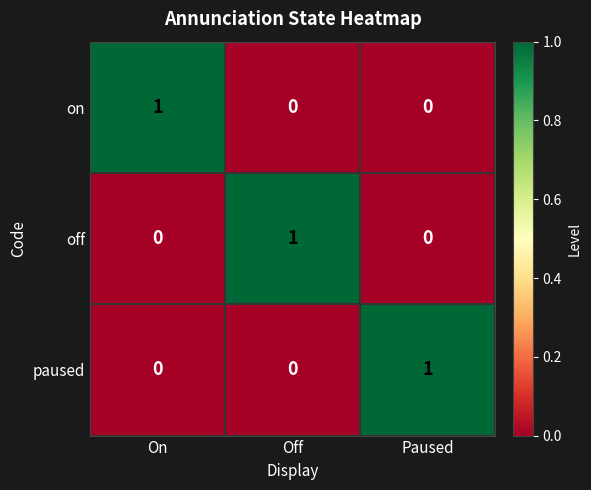

Which category has the highest value in the on series?

On